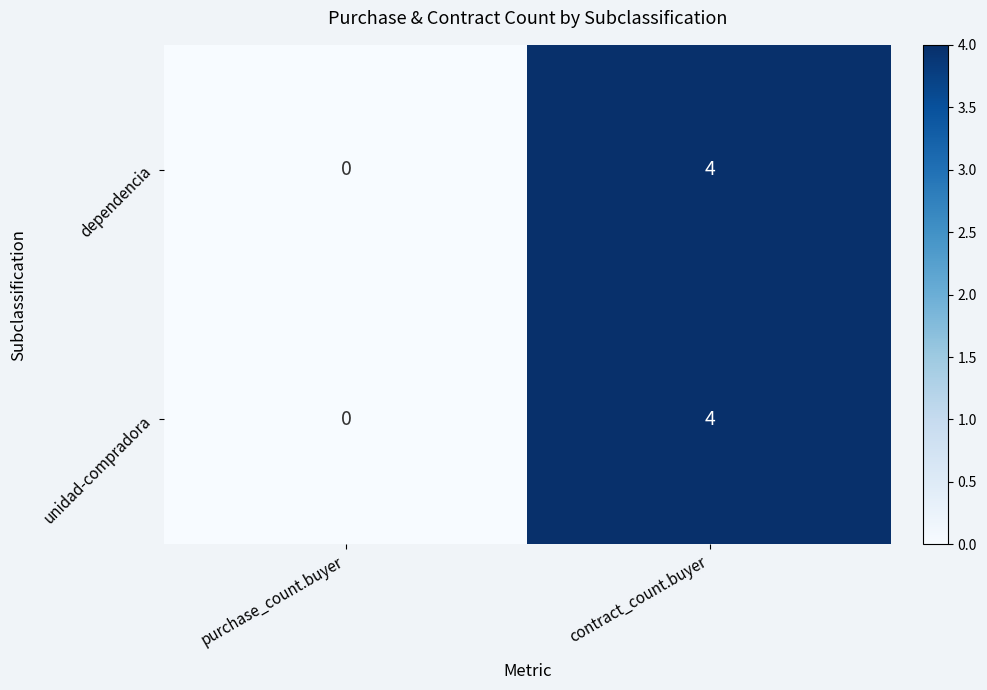

How many values in unidad-compradora are above zero?

1